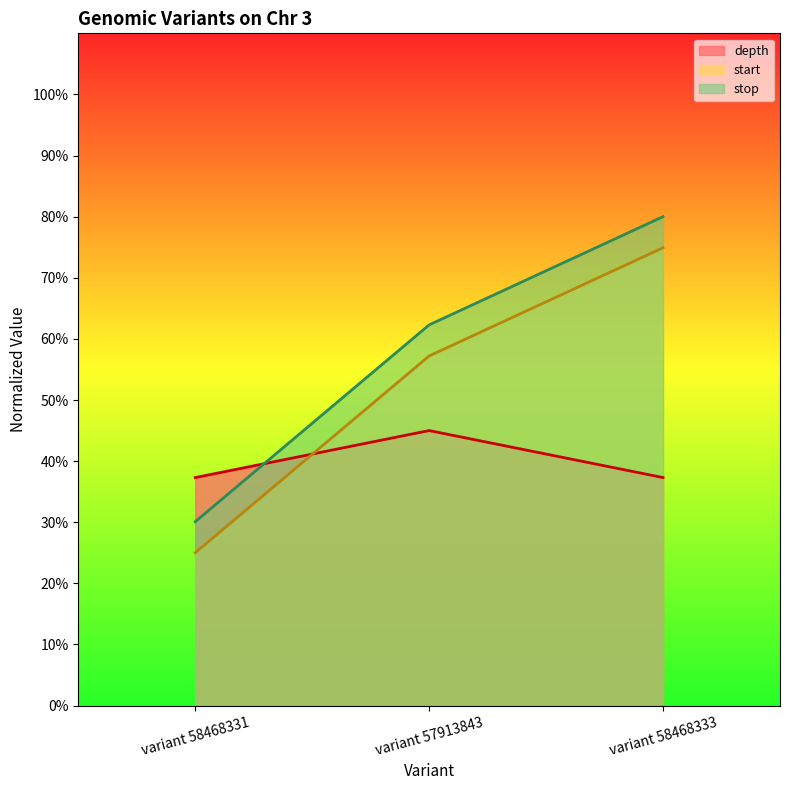

What is the sum of all stop values?

172.4